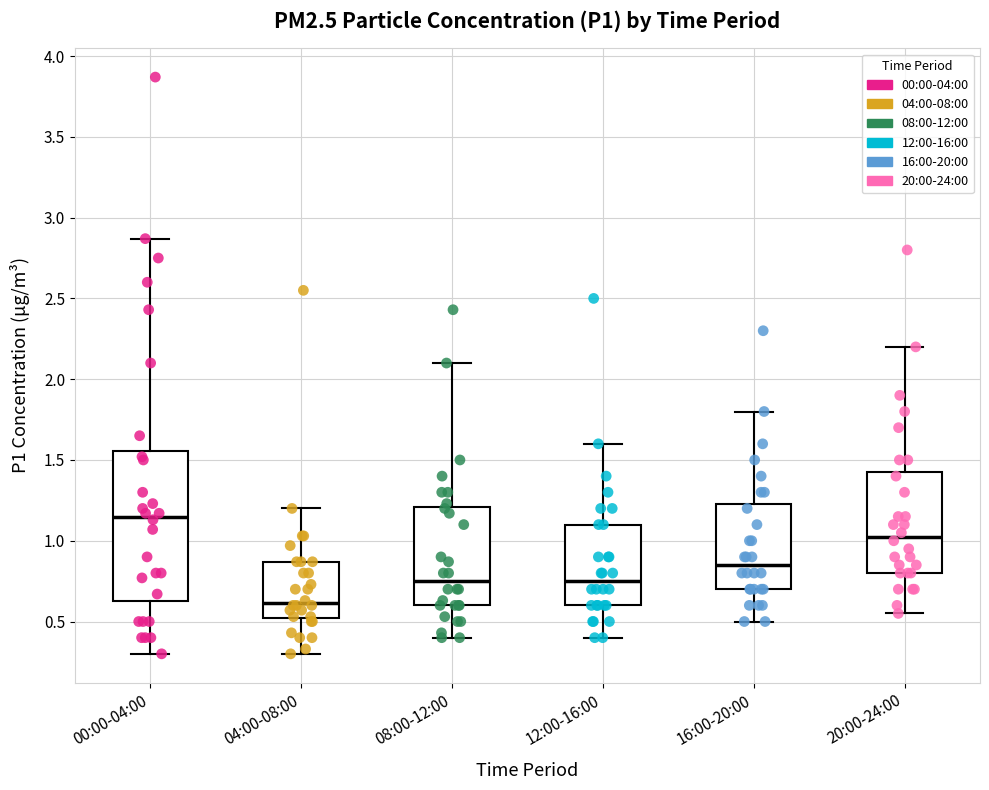

Which box's median line is the lowest?

04:00-08:00